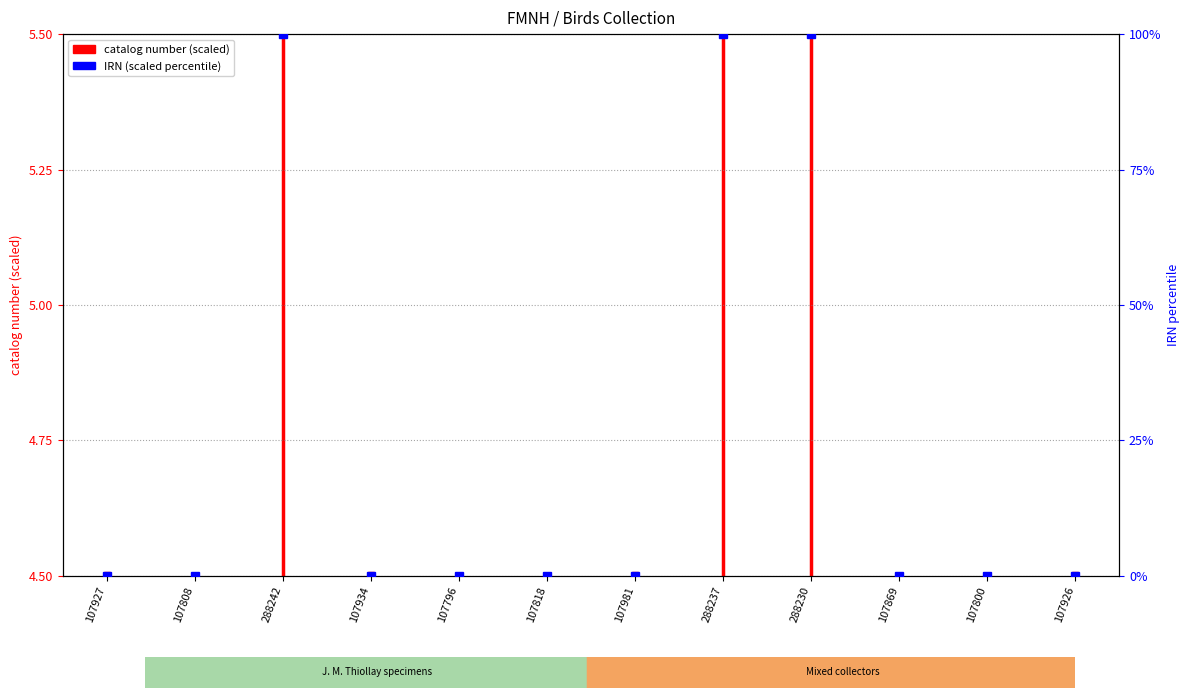

True or false: the data shows 0.0 at 107926.

False